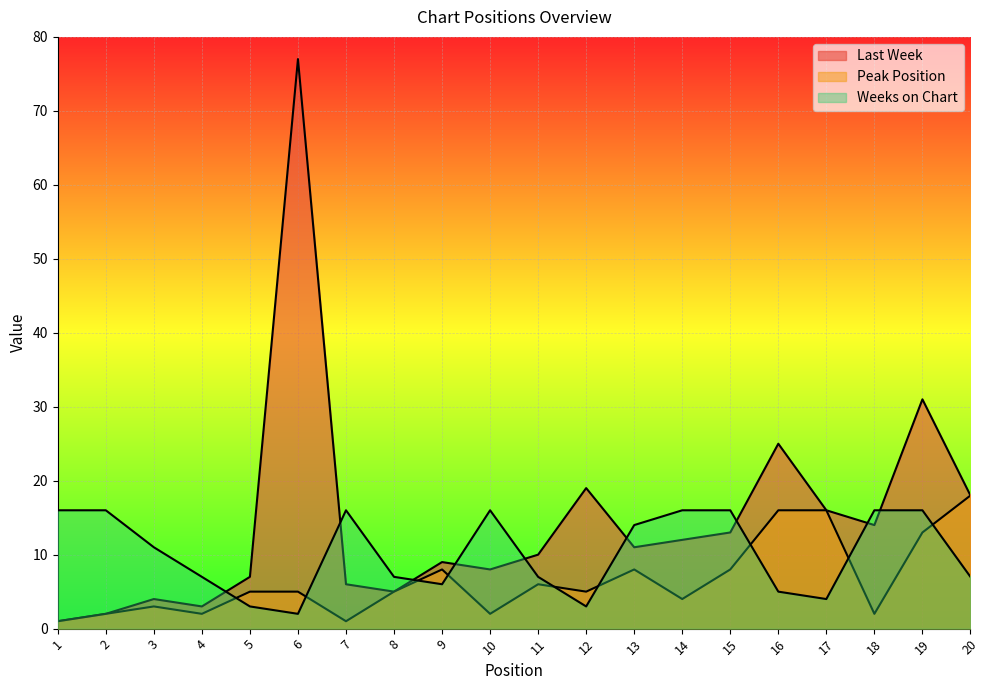

Count the number of categories in the chart.

20